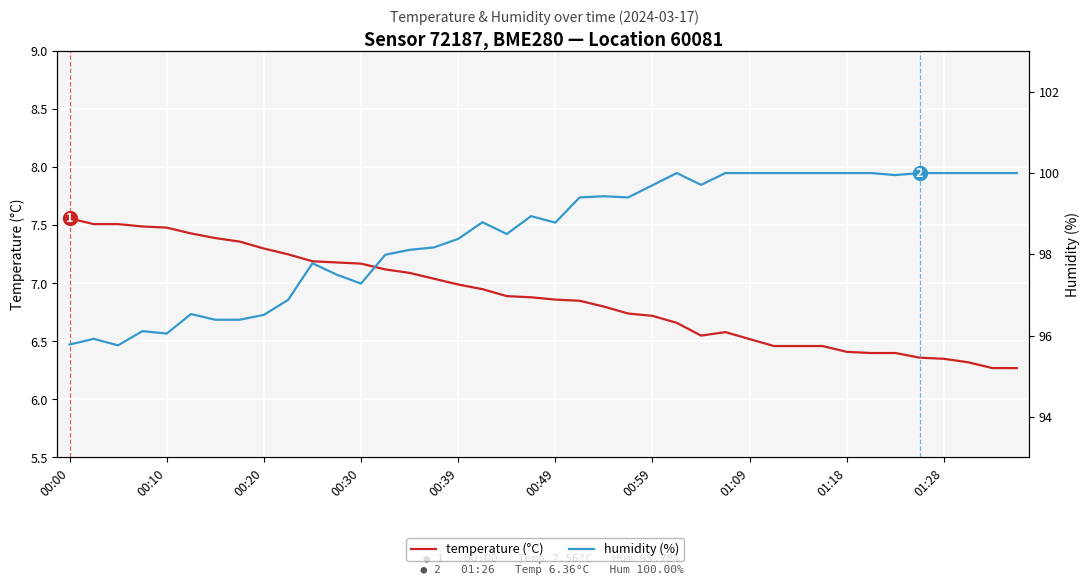

What is the value of the temperature (°C) point at the 2nd from the left?

7.5